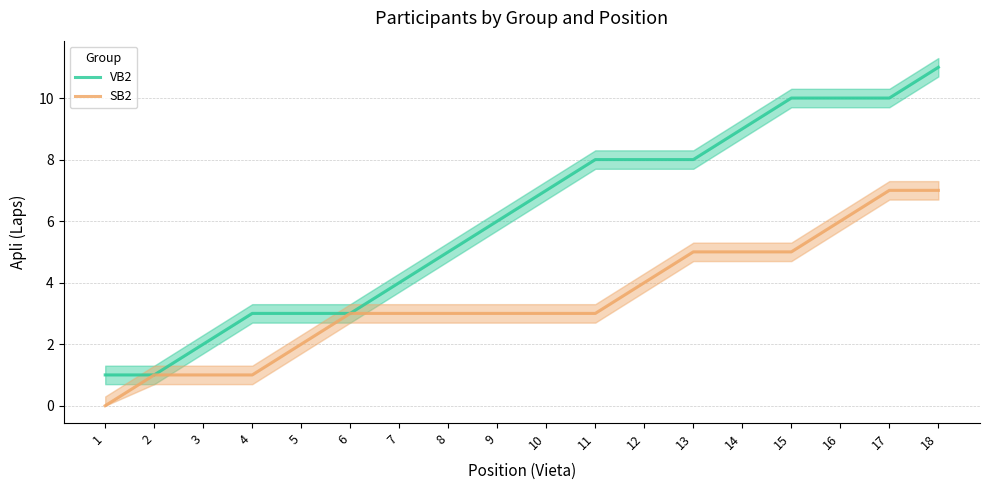

At how many categories does at least one series exceed 2?

15